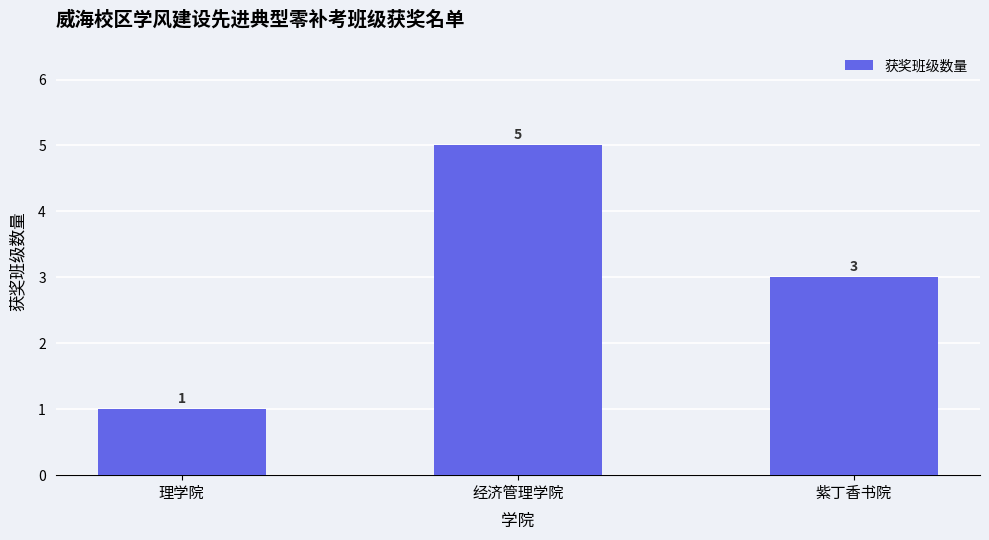

How many data points are less than 3?

1